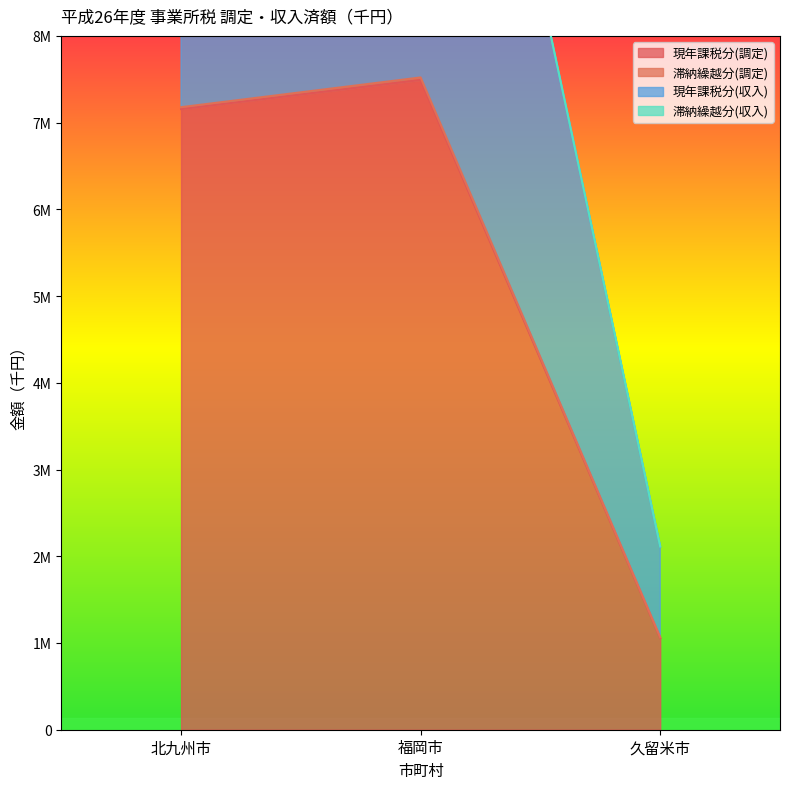

Is it true that 現年課税分(収入) equals 14309336 at 北九州市?

True